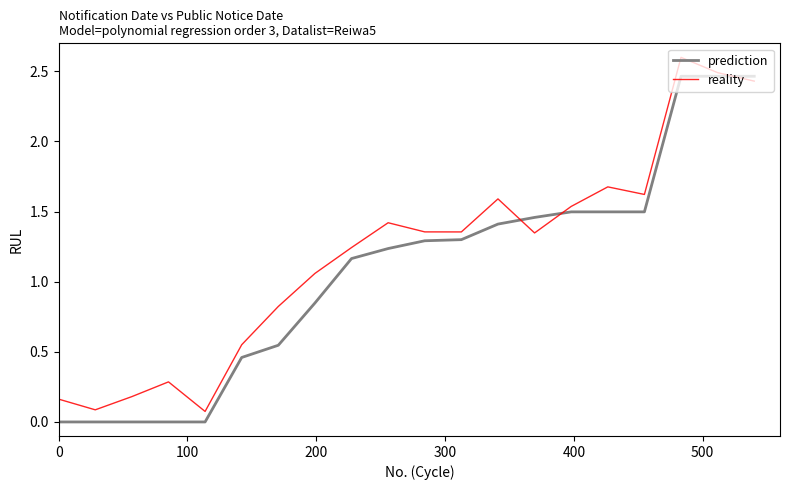

Which series has the largest total across all categories?

reality